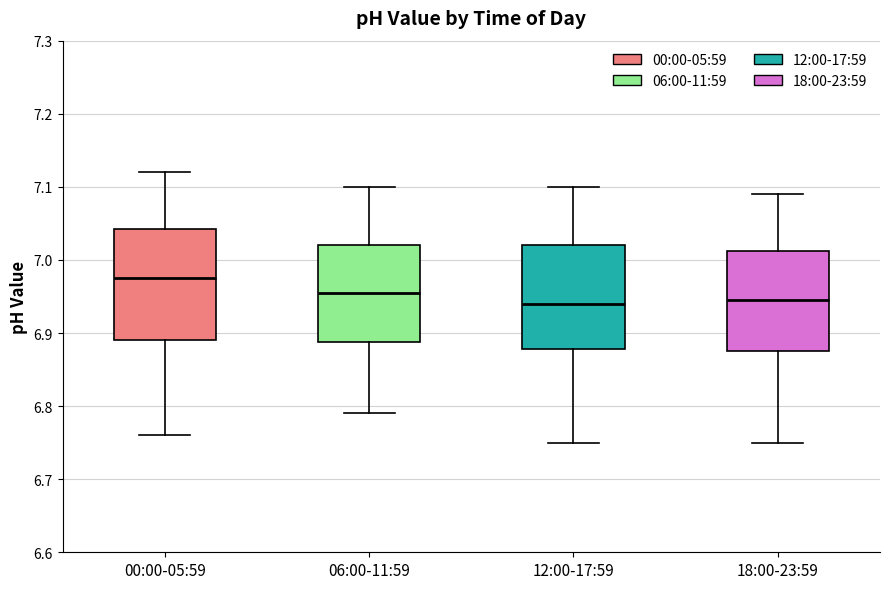

Where does the lower whisker of the box for 18:00-23:59 end on the y-axis? The values are not printed on the chart, so give them approximately, as read against the axis.

6.75